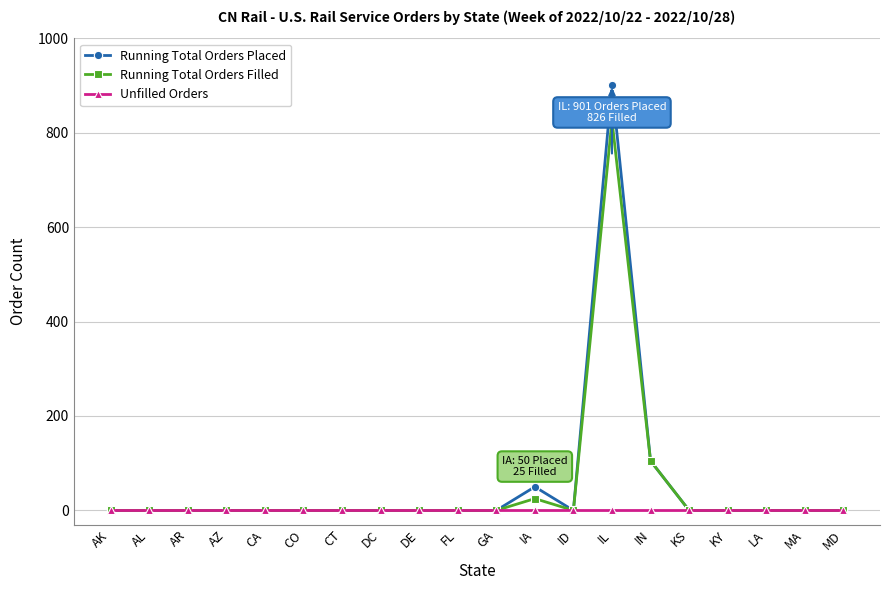

What is the spread (max minus min) of values at IL?

901